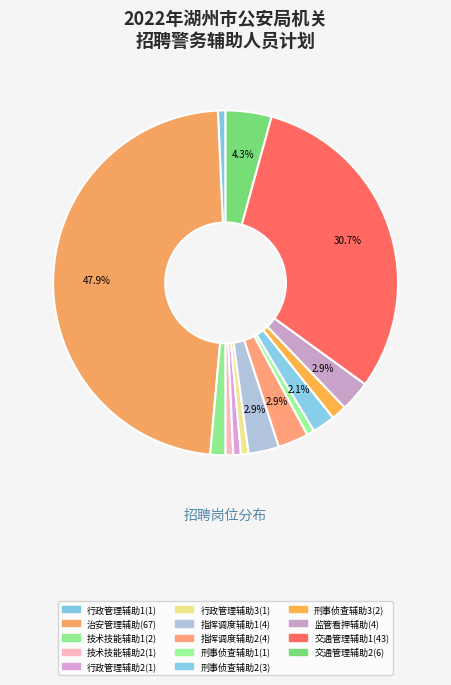

How many slices are in this pie chart?

14